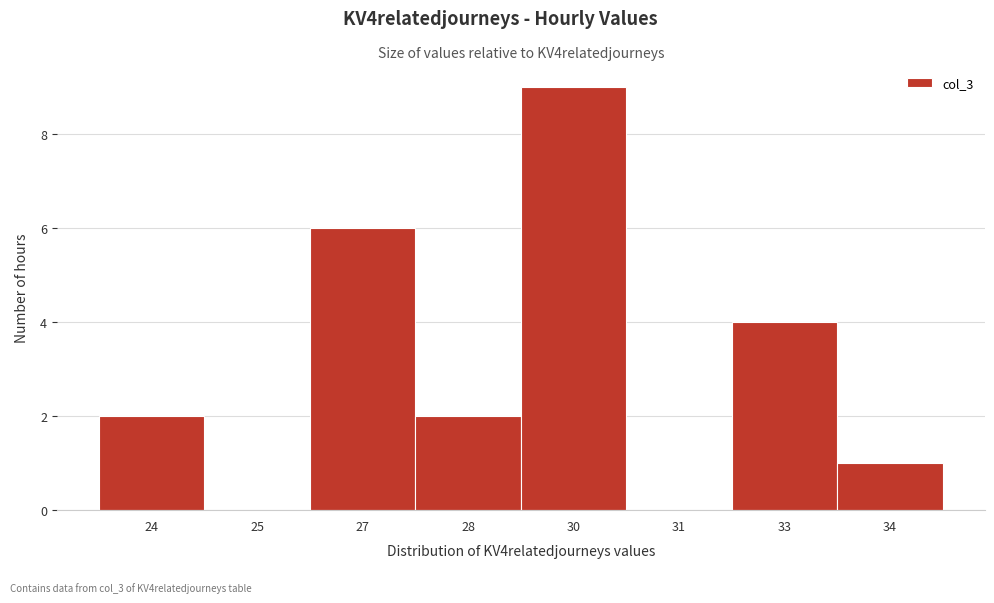

Reading right to left, what are all the values shown in this chart?

34=1	33=4	31=0	30=9	28=2	27=6	25=0	24=2